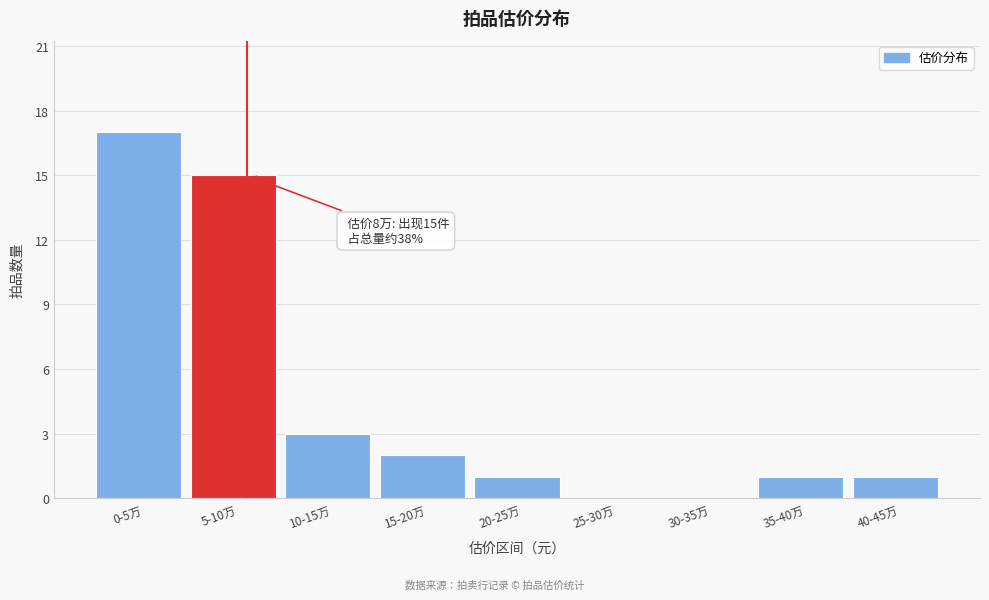

Reading left to right, transcribe all the data shown in this chart.

0-5万=17	5-10万=15	10-15万=3	15-20万=2	20-25万=1	25-30万=0	30-35万=0	35-40万=1	40-45万=1